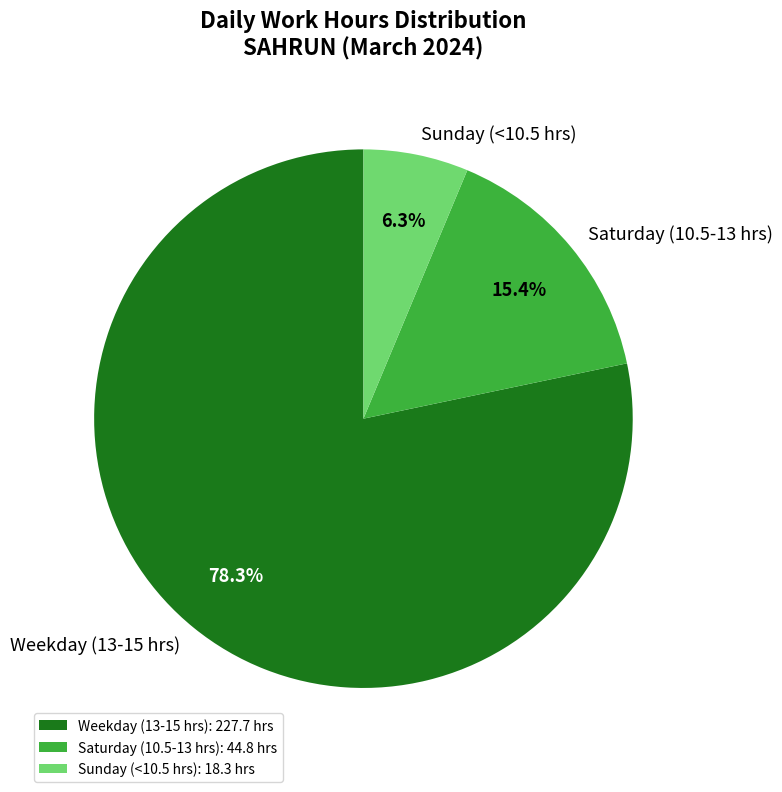

Is there any slice that represents more than half of the pie?

Yes